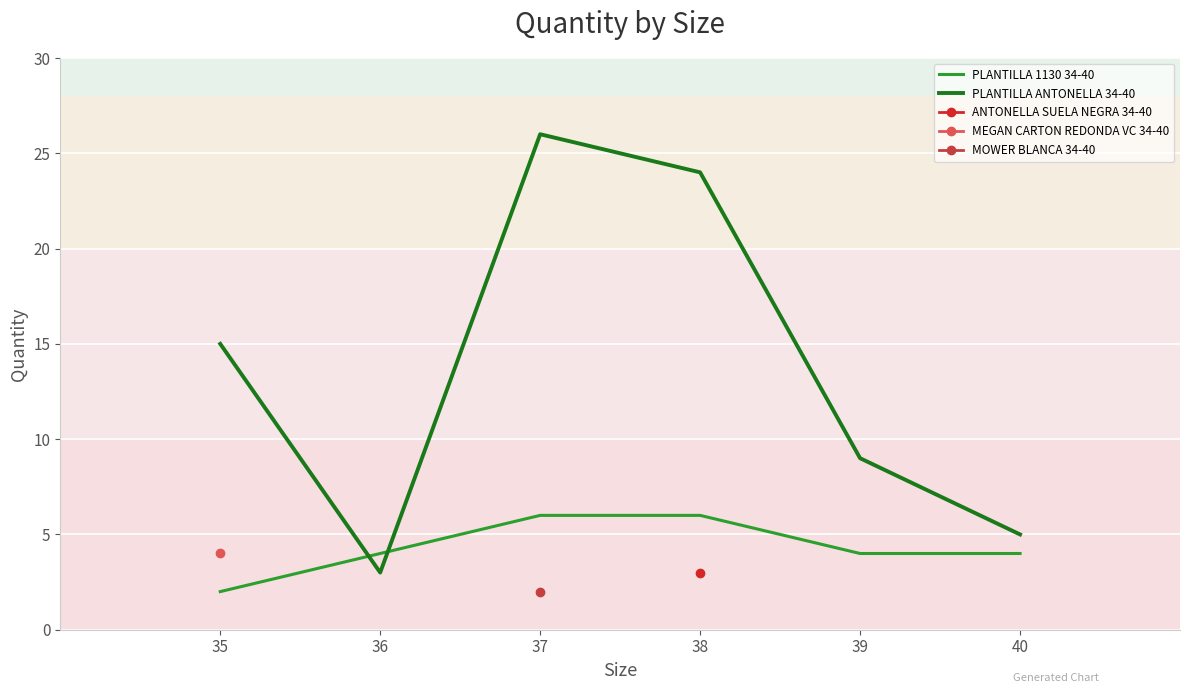

Is the value of PLANTILLA 1130 34-40 at 40 greater than the value of PLANTILLA ANTONELLA 34-40 at 36?

Yes